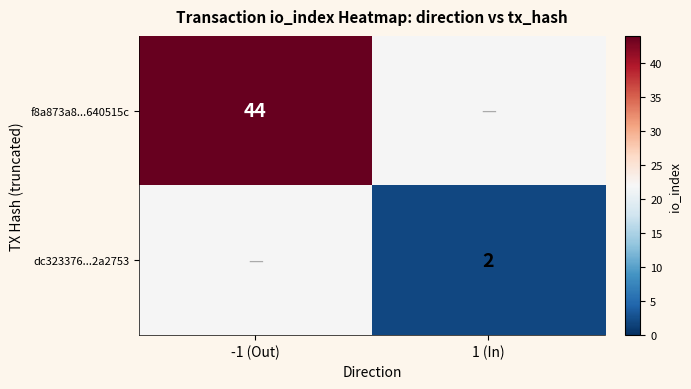

The value of f8a873a8...640515c at -1 (Out) is 27. True or false?

False